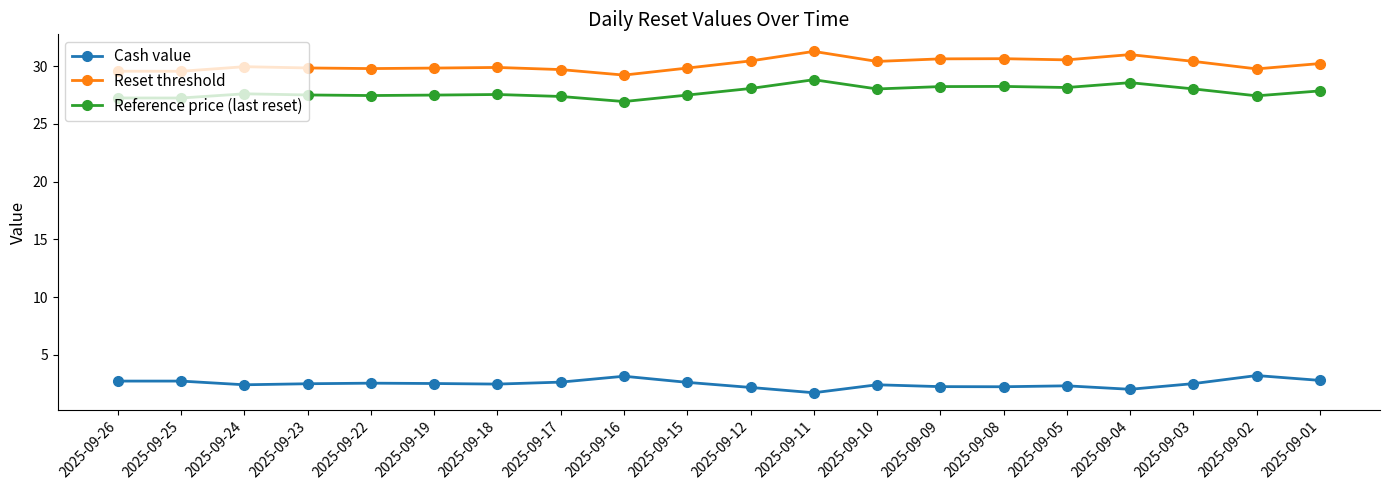

Which series has the largest total across all categories?

Reset threshold